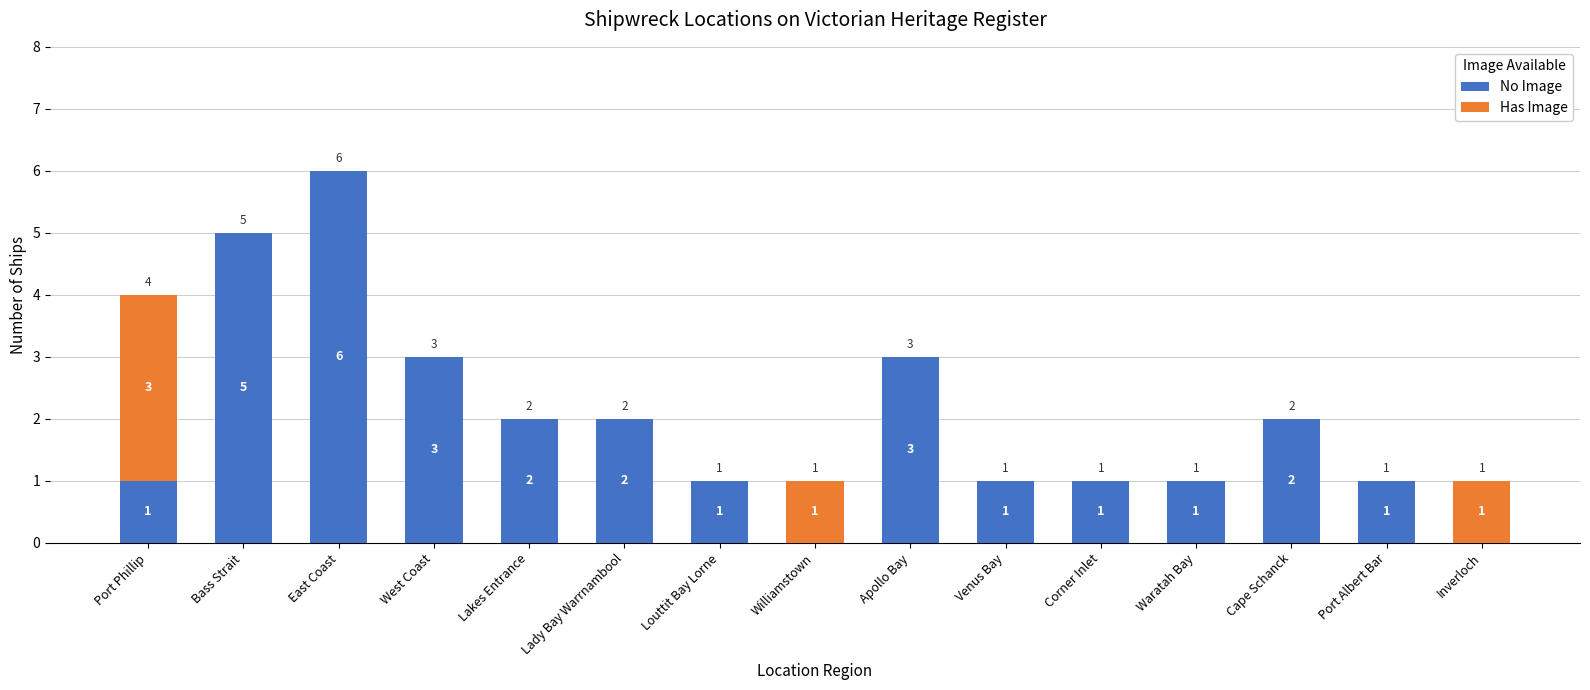

How many distinct data groups are displayed?

2